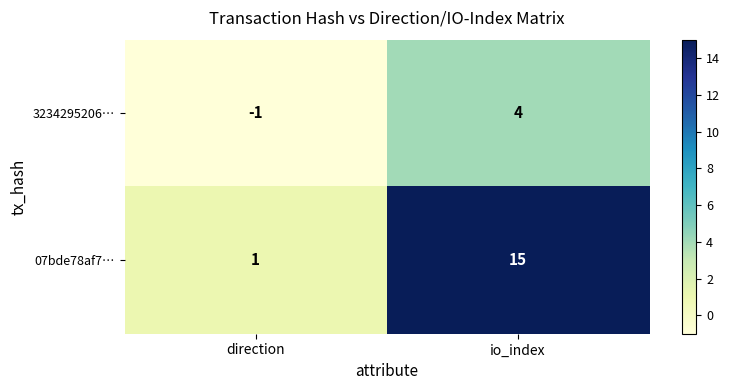

What is the maximum value shown in the chart?

15